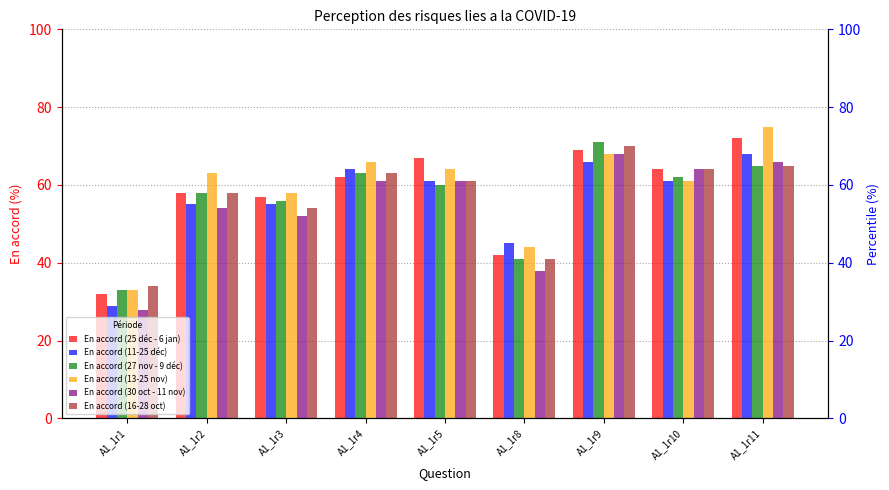

What is the maximum value for En accord (27 nov - 9 déc)?

71